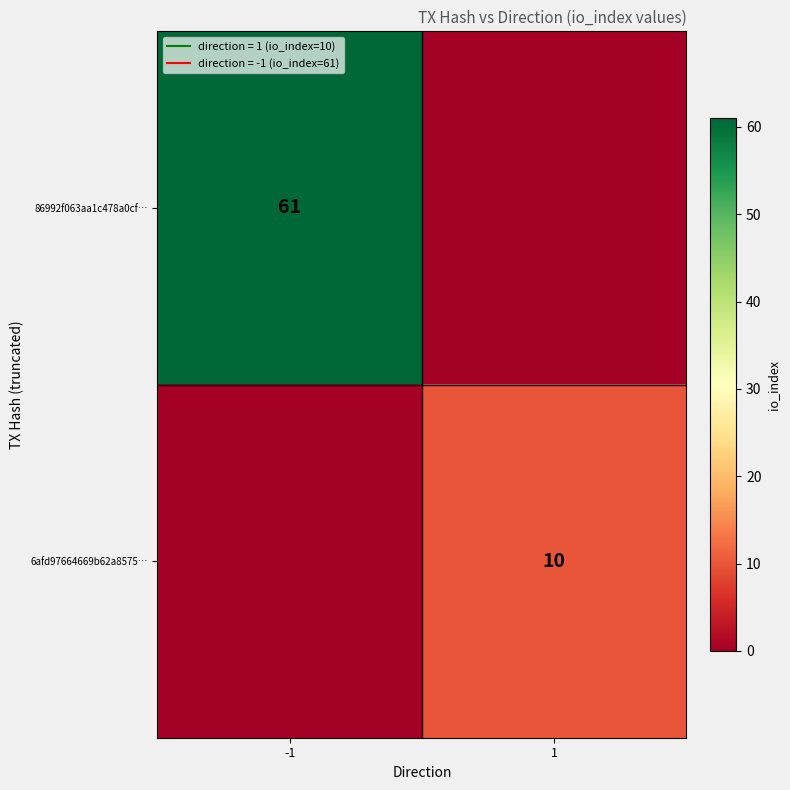

At -1, list the series in order from smallest to largest.

6afd97664669b62a8575…, 86992f063aa1c478a0cf…